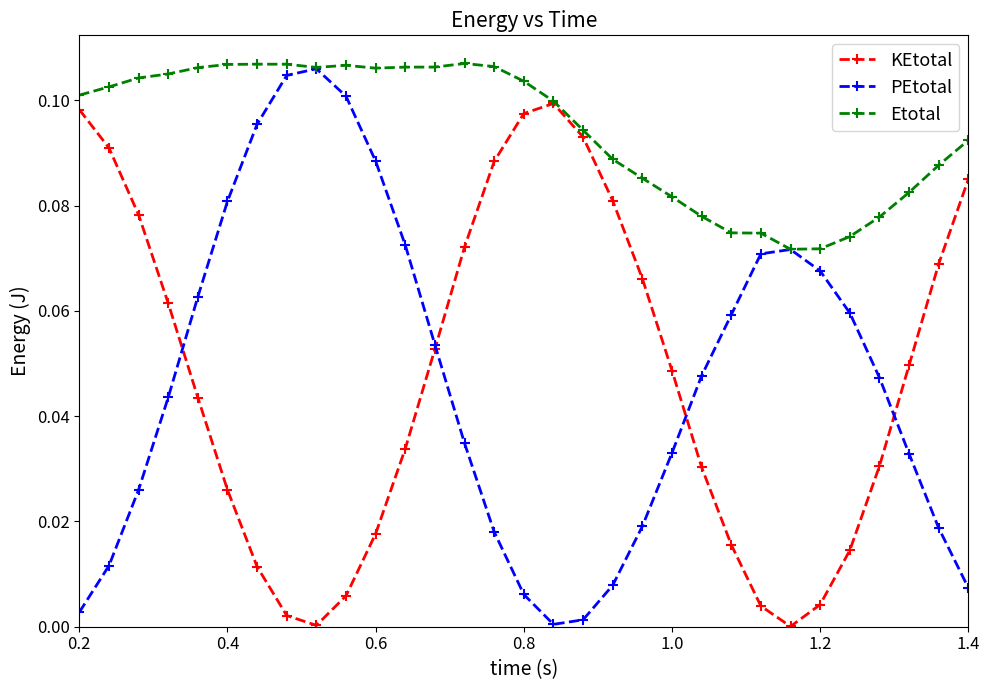

Which series has the largest total across all categories?

Etotal